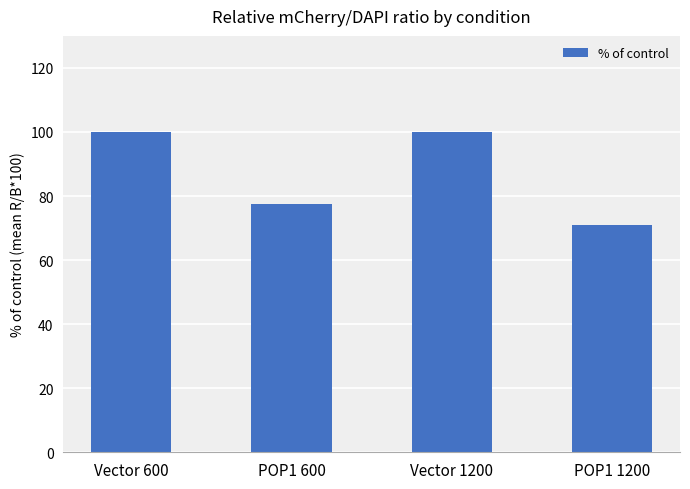

What is the change in value from Vector 1200 to POP1 1200?

-29.2